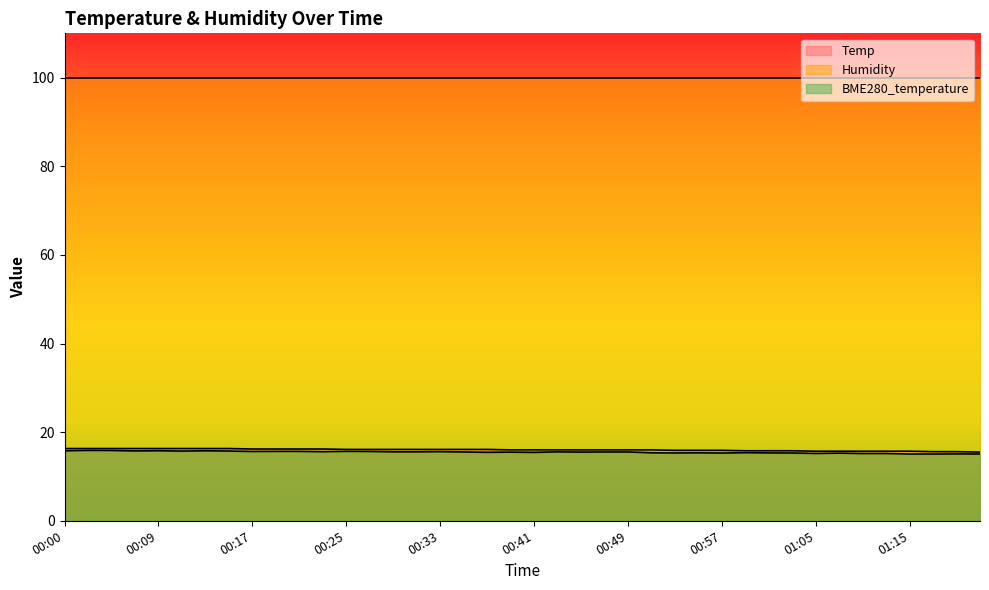

At which label does Temp reach its peak?

00:00